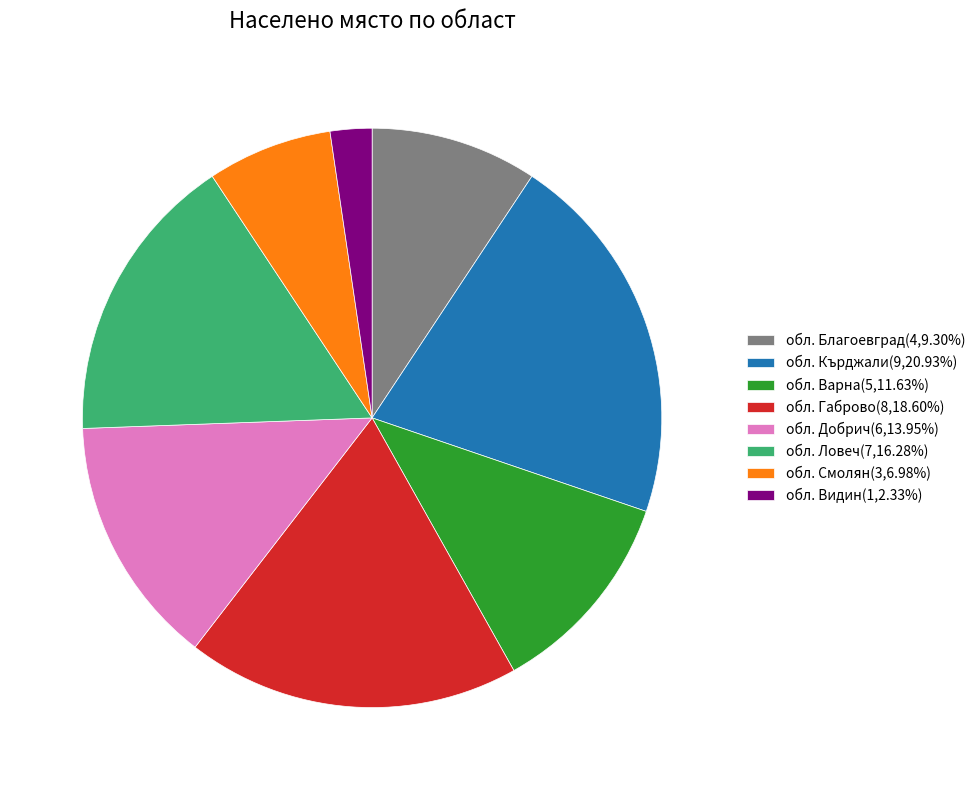

The обл. Смолян slice represents 16% of the pie. True or false?

False